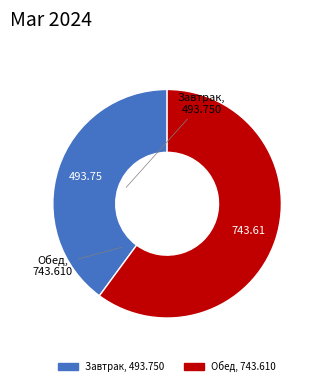

Approximately how many times larger is the value at Завтрак compared to Обед?

0.7